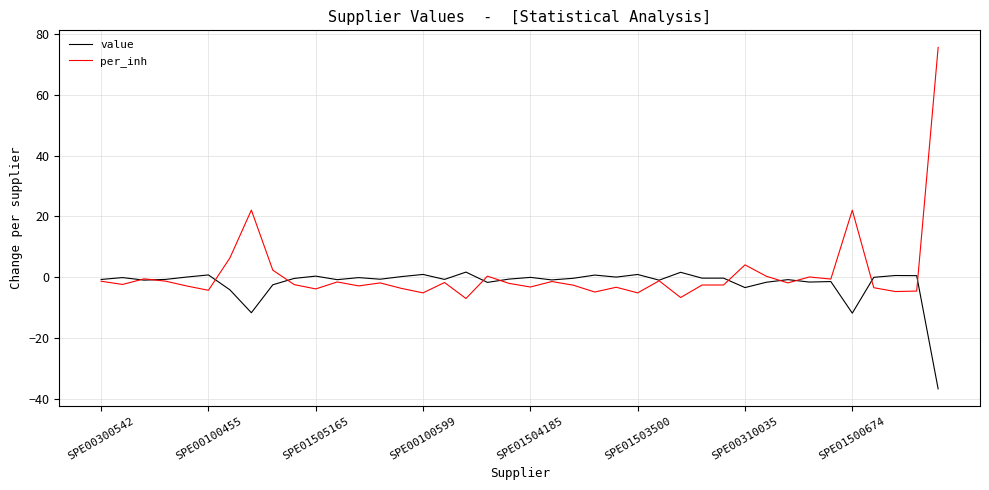

Which series has the largest range (max minus min)?

per_inh